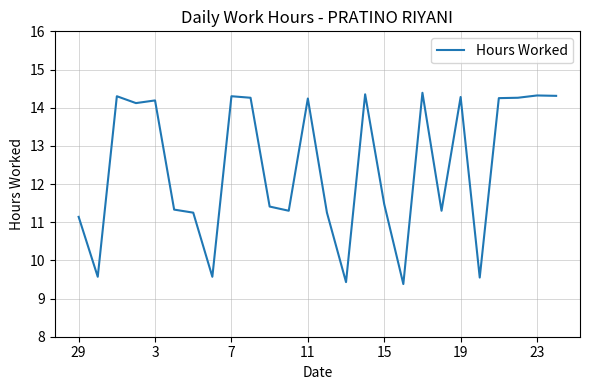

What is the difference between the maximum and minimum values?

5.0